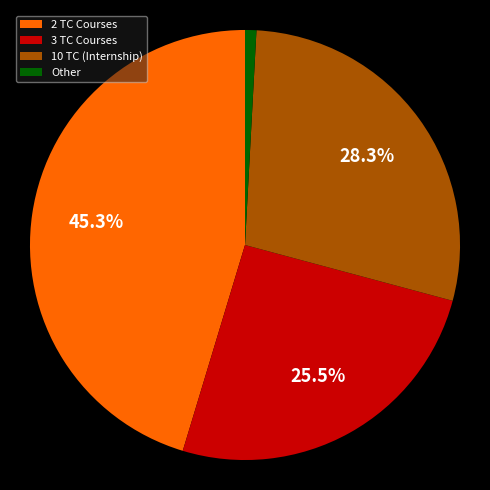

Between Other and 2 TC Courses, which is larger?

2 TC Courses